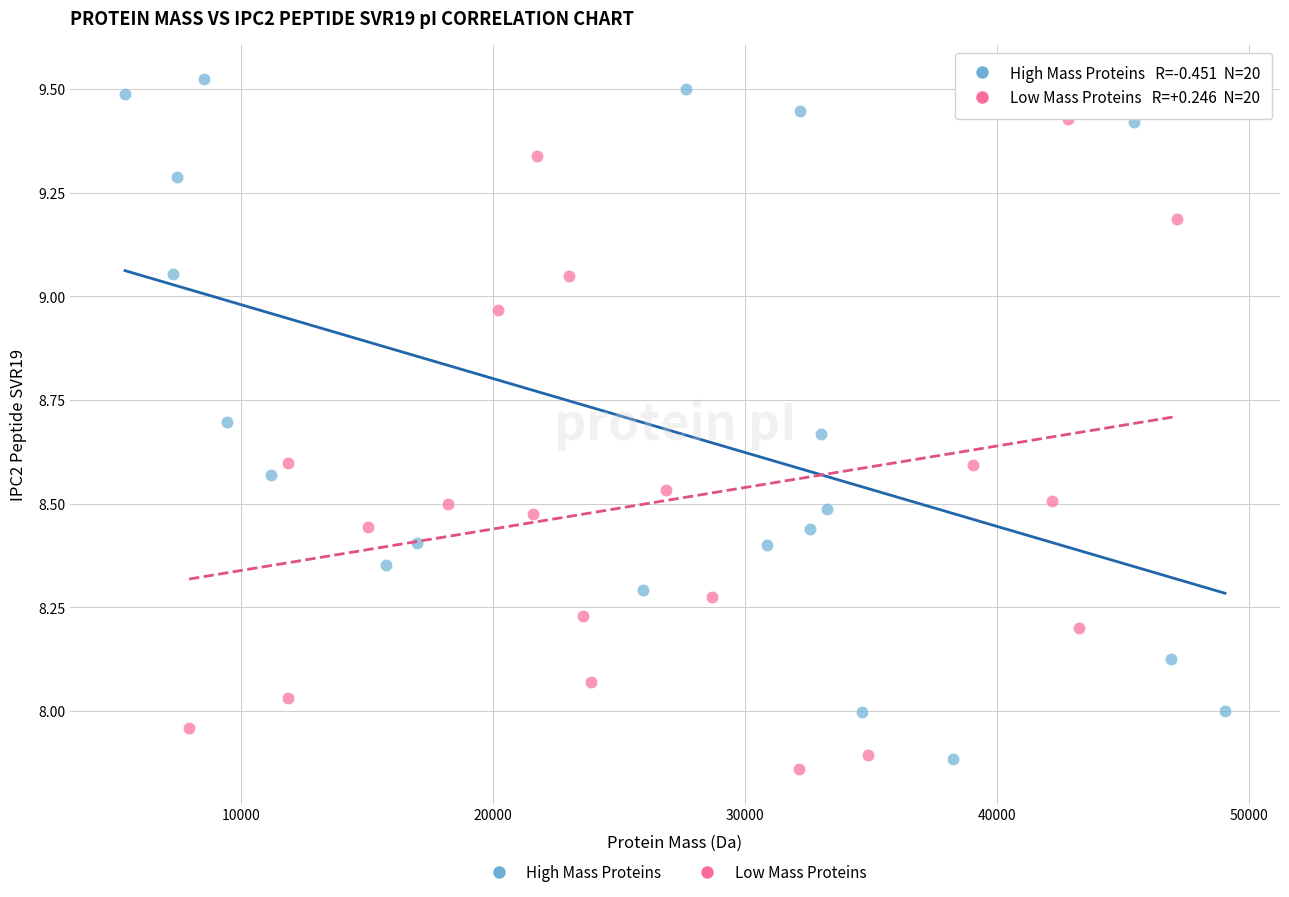

Which series reaches the minimum Y coordinate?

Low Mass Proteins